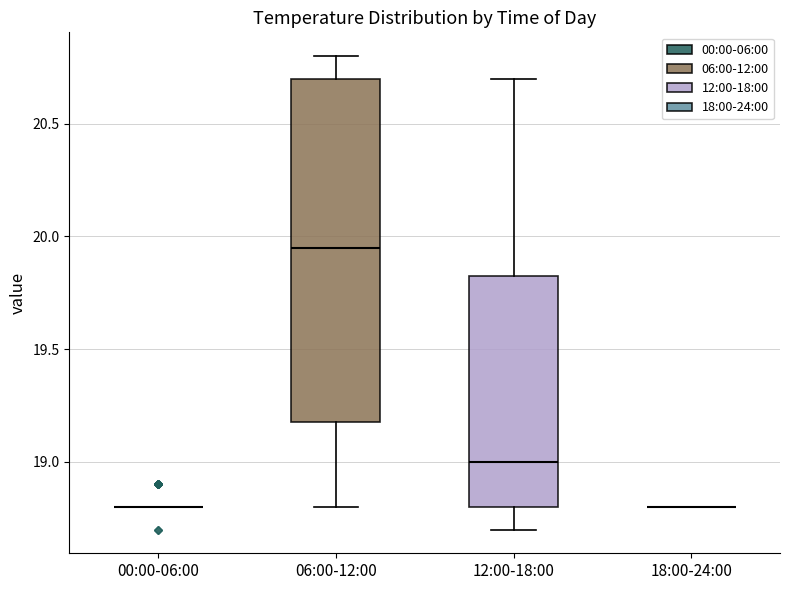

Reading left to right, transcribe this box plot: for each box, give where its median line is, the range the box spans, and where its two whiskers end, as read against the y-axis. The values are not printed on the chart, so give them approximately, as read against the axis.

00:00-06:00: box collapsed to a line at 18.80, whiskers 18.80 to 18.80
06:00-12:00: median 19.95, box 19.20 to 20.70, whiskers 18.80 to 20.80
12:00-18:00: median 19.00, box 18.80 to 19.85, whiskers 18.70 to 20.70
18:00-24:00: box collapsed to a line at 18.80, whiskers 18.80 to 18.80